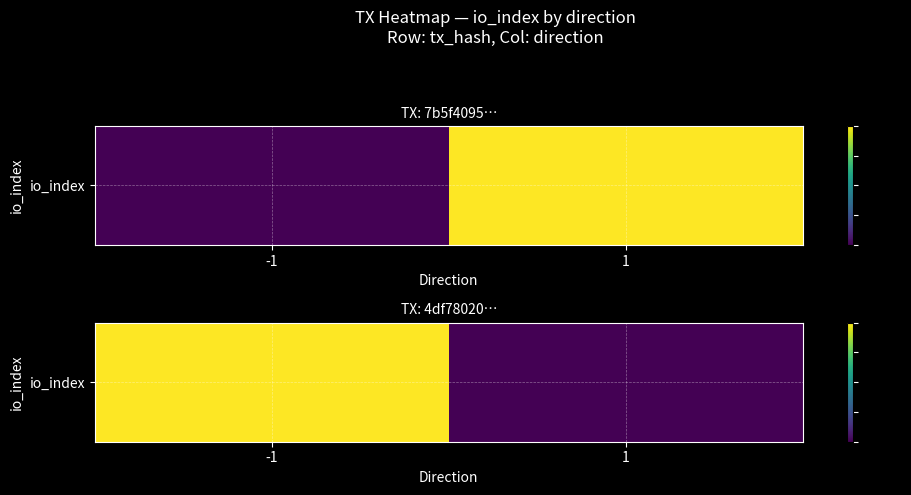

The chart shows a value of 0 at 1. True or false?

True